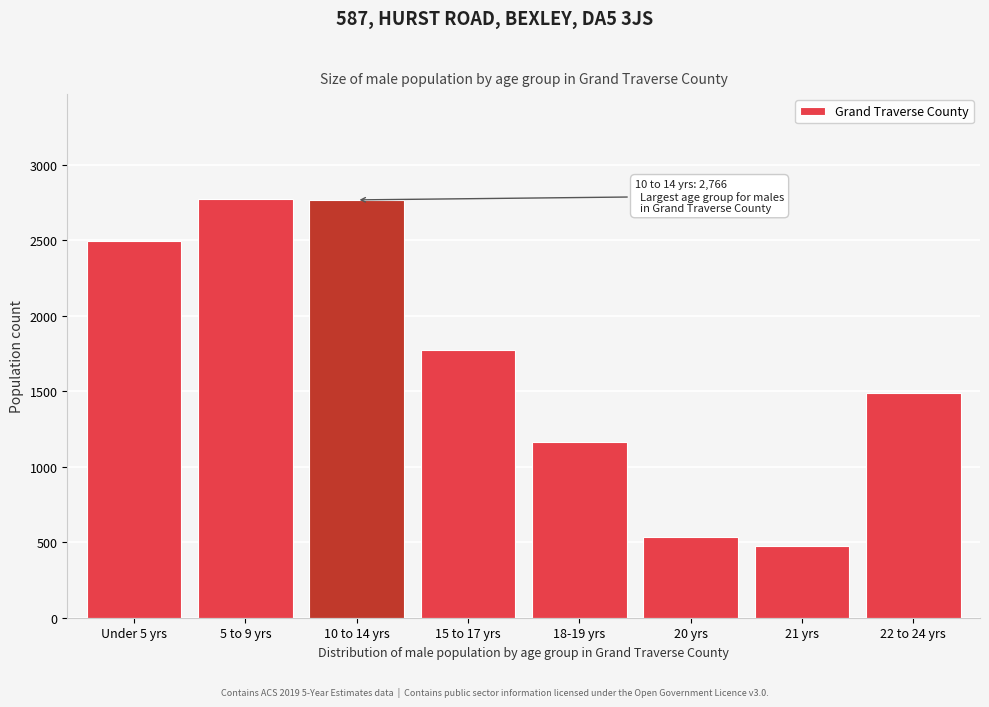

Read the value at 15 to 17 yrs, to the nearest 100.

1800